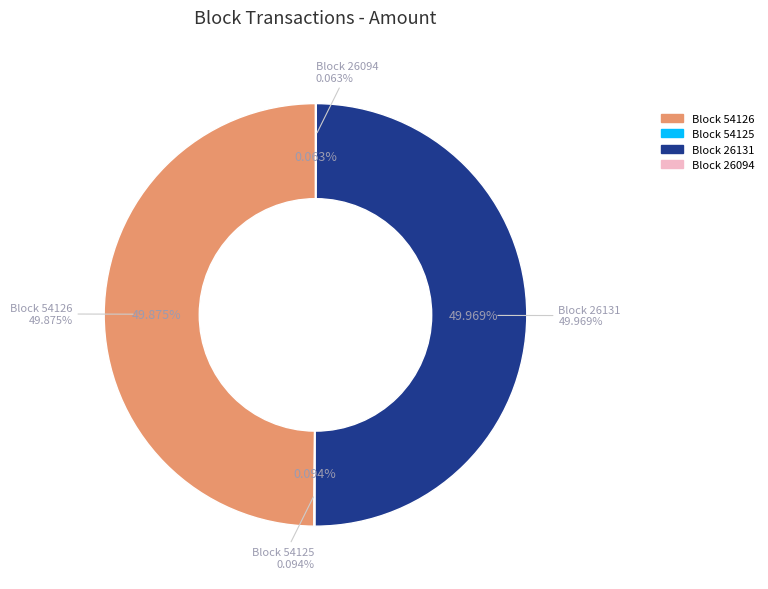

Is the sum of 54125 and 26131 greater than half?

Yes